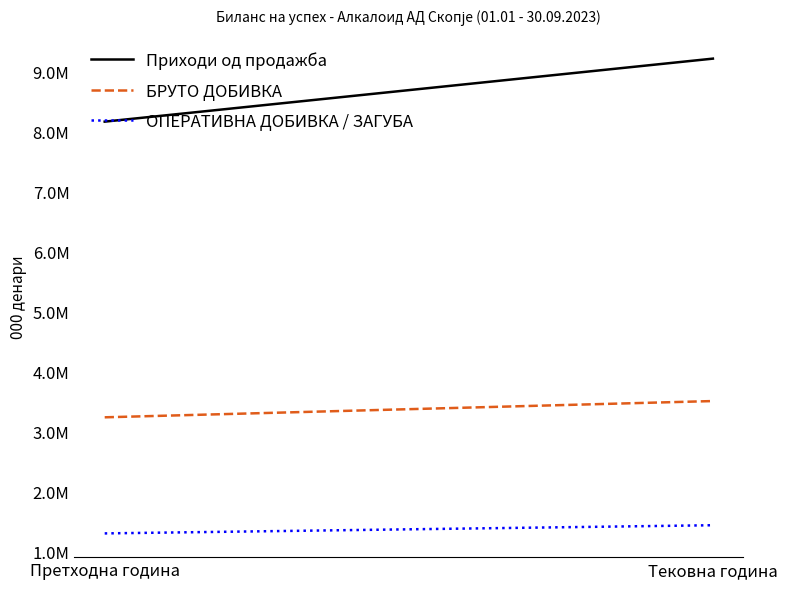

Does the chart have visible grid lines?

No